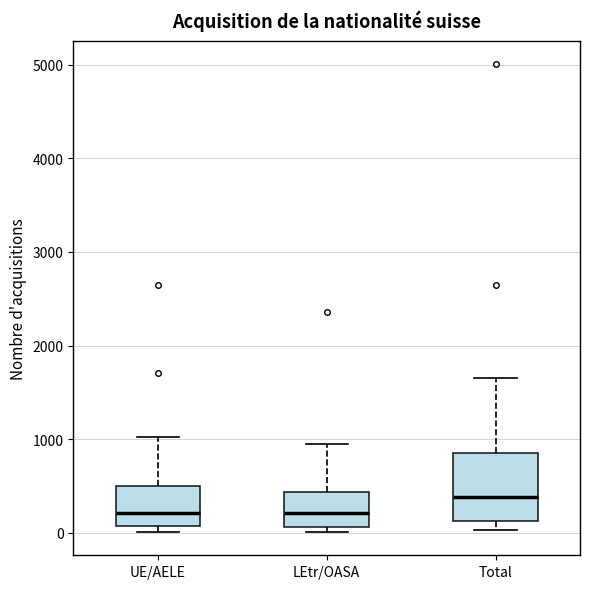

Reading left to right, read every box against the y-axis: the position of its median line, the range the box covers, and the ends of its whiskers. The values are not printed on the chart, so give them approximately, as read against the axis.

UE/AELE: median 200, box 100 to 500, whiskers 0 to 1000
LEtr/OASA: median 200, box 100 to 400, whiskers 0 to 900
Total: median 400, box 100 to 900, whiskers 0 to 1700